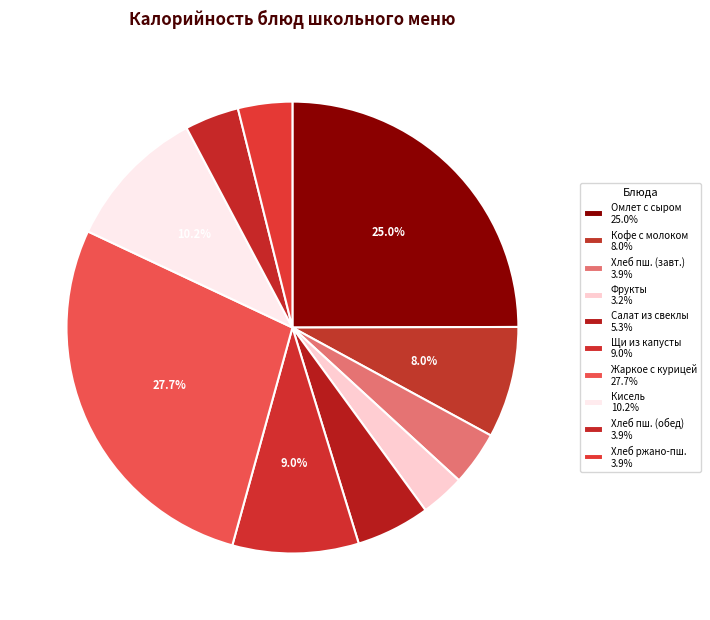

How many segments does this pie chart have?

10